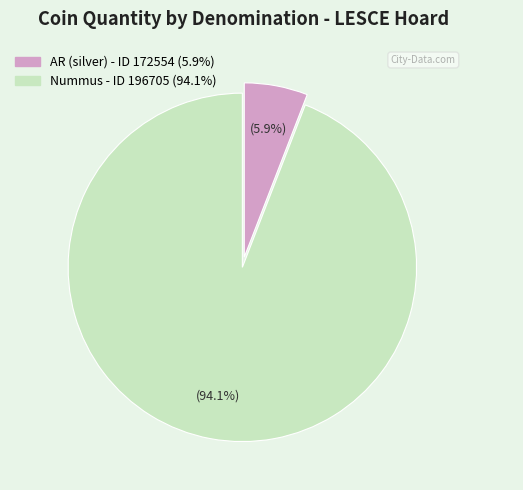

What percentage do AR (silver) - ID 172554 and Nummus - ID 196705 together represent?

100.0%